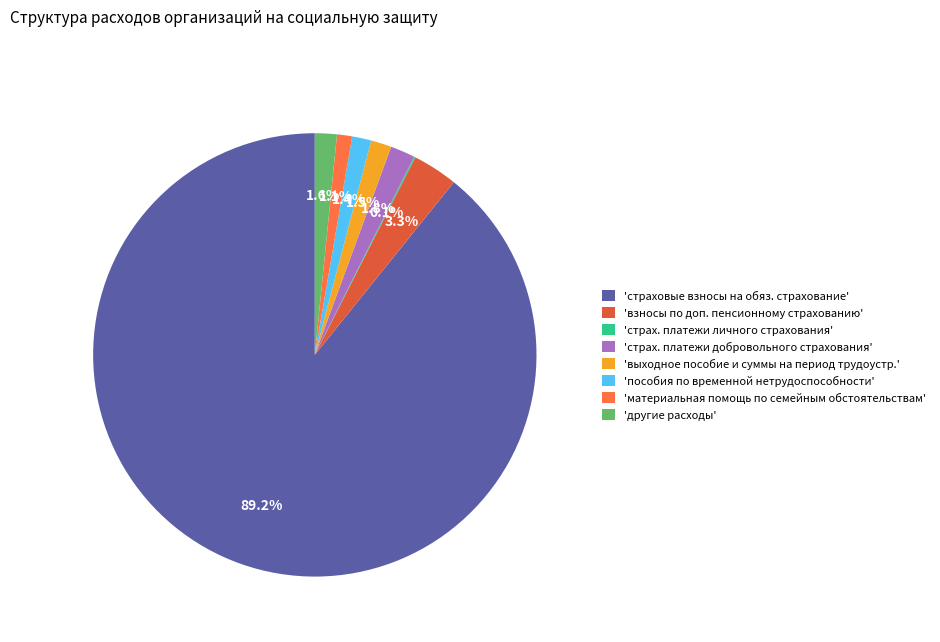

How many slices are in this pie chart?

8